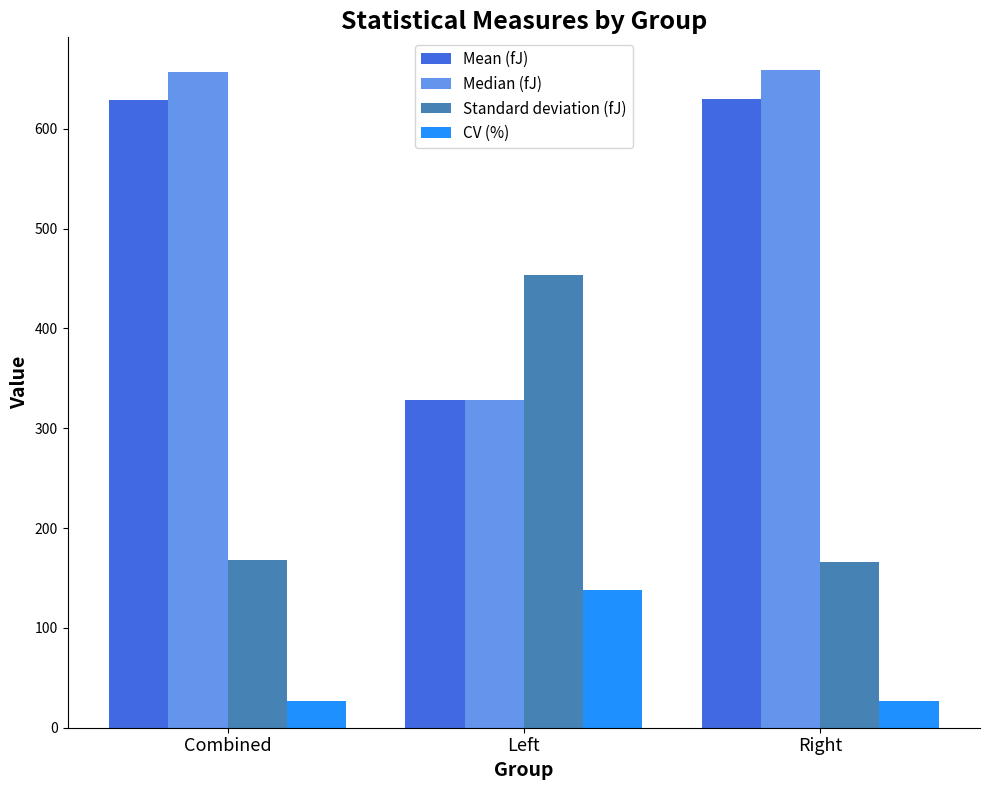

What is the lowest value of the Standard deviation (fJ) series?

166.2